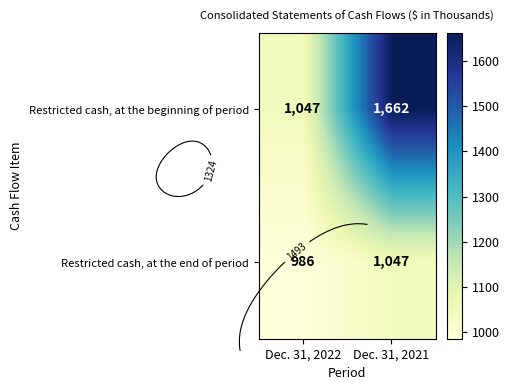

What is the greatest value displayed?

1662